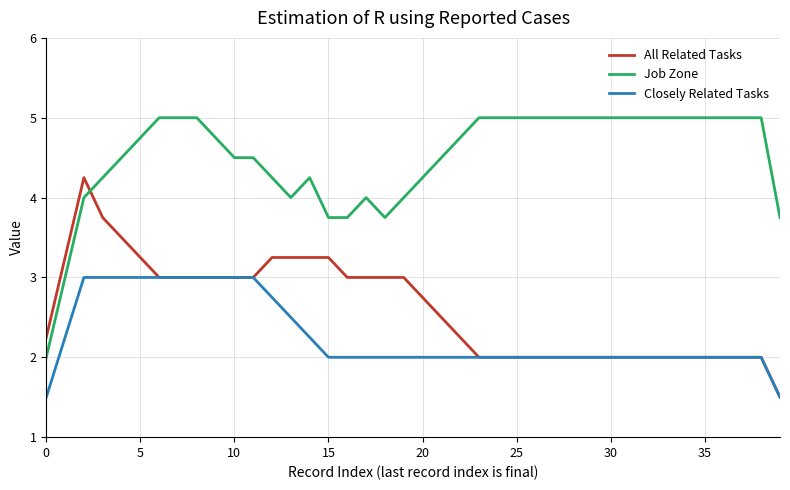

True or false: Closely Related Tasks and Job Zone intersect in this chart.

False